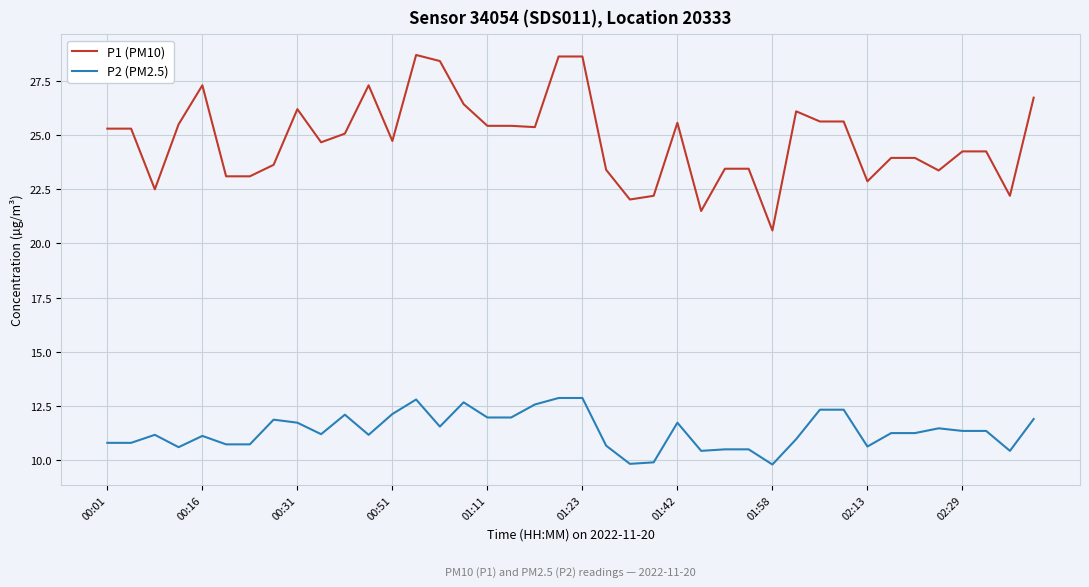

Rank the series by their average value, from highest to lowest.

P1 (PM10), P2 (PM2.5)